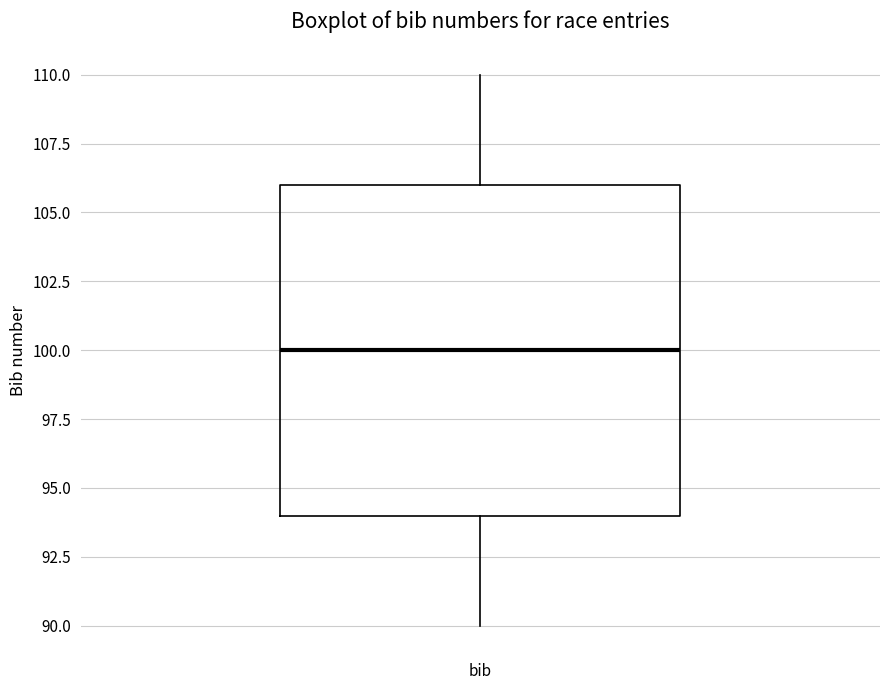

Read this box plot against the y-axis: the position of the median line, the range covered by the box, and the ends of both whiskers. The values are not printed on the chart, so give them approximately, as read against the axis.

median 100, box 94 to 106, whiskers 90 to 110